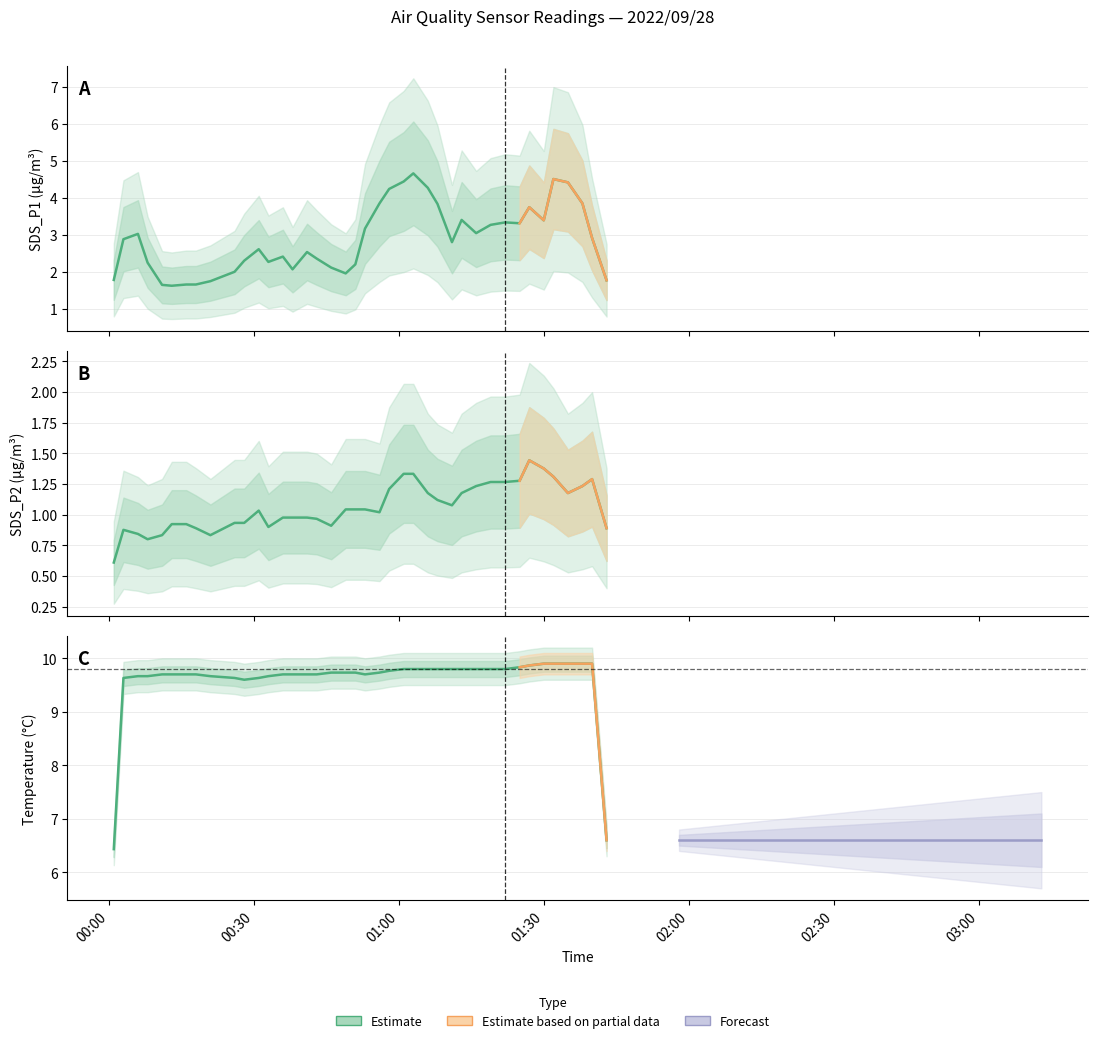

Which series changed the most between 2022/09/28 00:28 and 2022/09/28 01:25?

SDS_P1